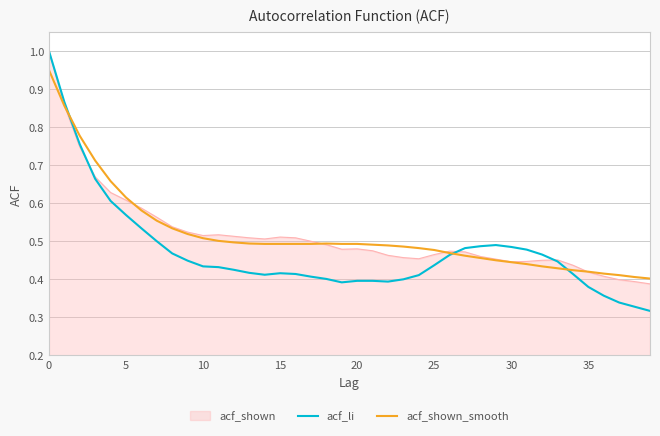

What is the maximum value shown in the chart?

1.0